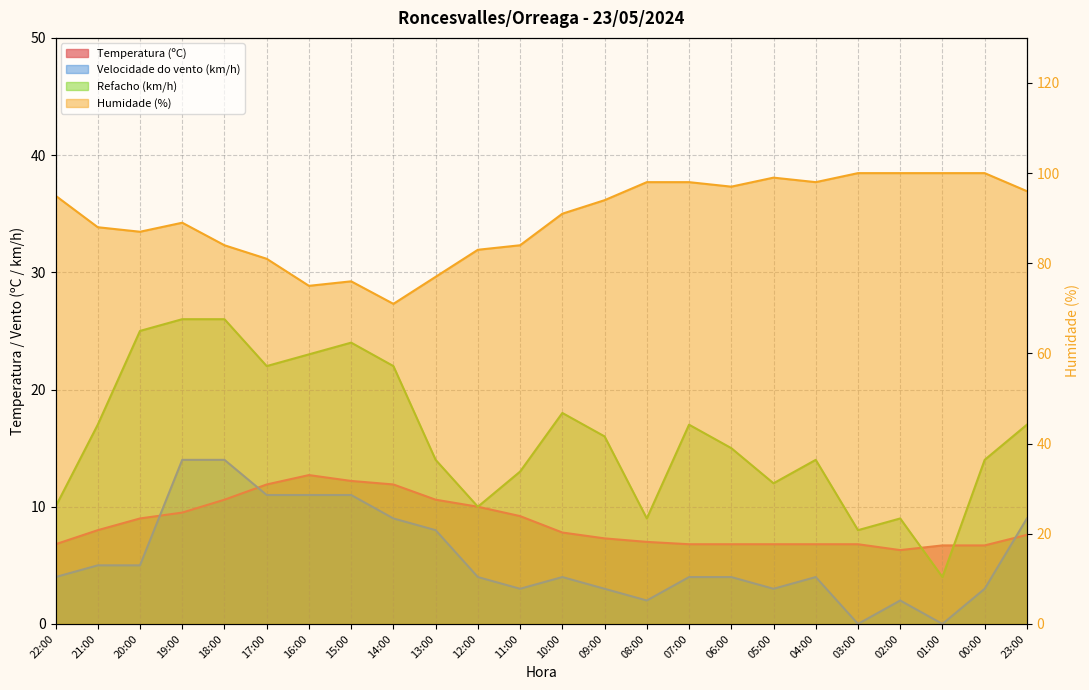

At how many categories does at least one series exceed 89?

13